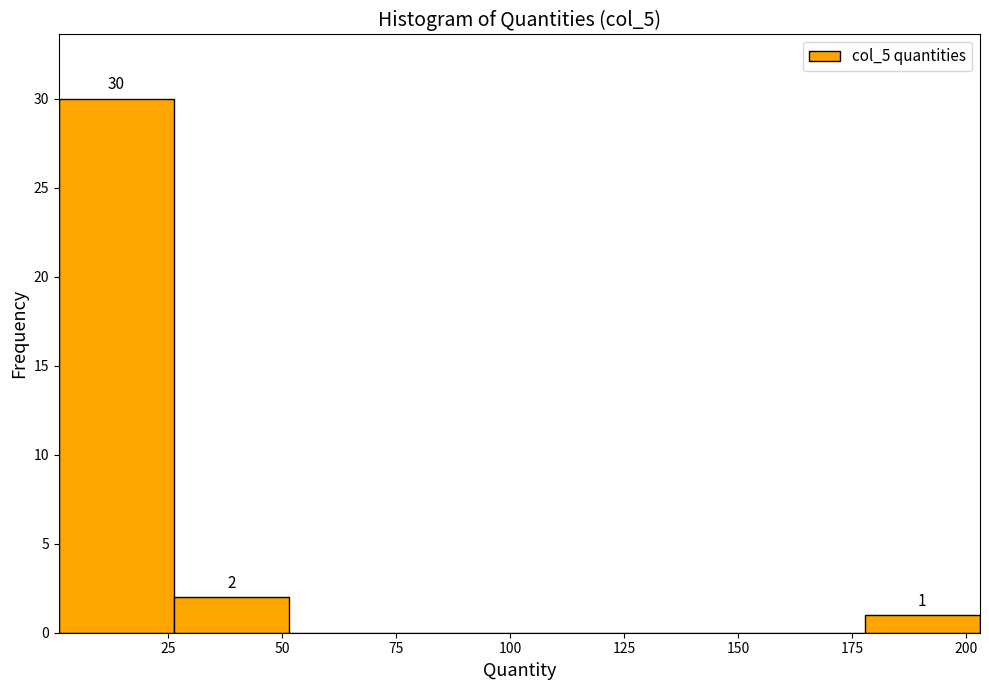

Which range on the x-axis has the tallest bar?

0 to 25